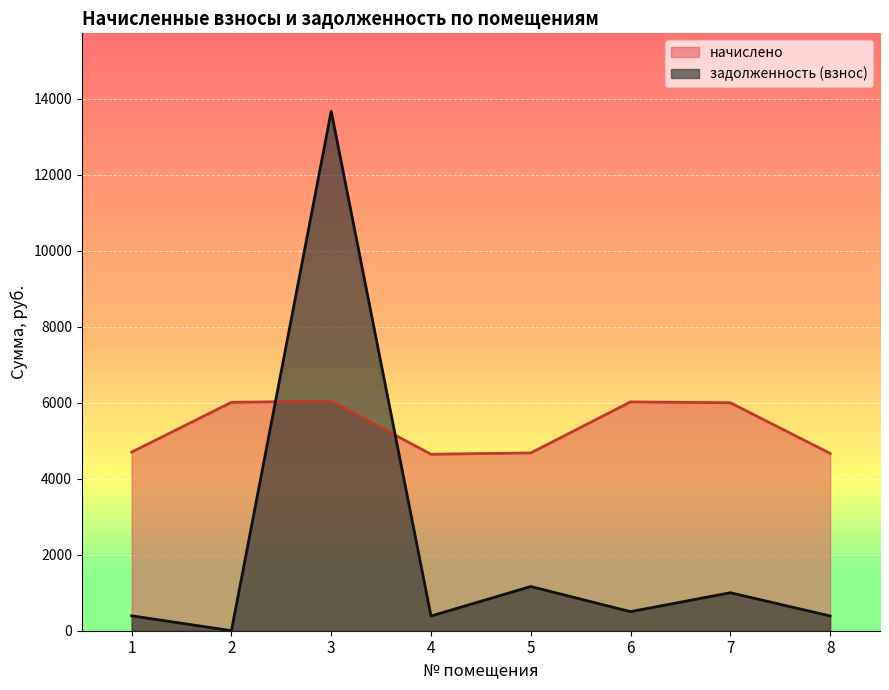

What is the average value of the начислено series?

5348.1